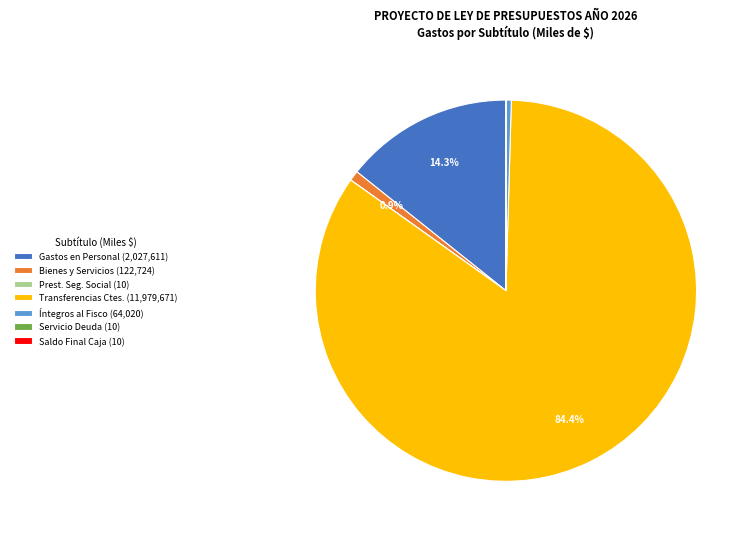

Do Transferencias Ctes. (11,979,671) and Bienes y Servicios (122,724) together represent more than half of the pie?

Yes